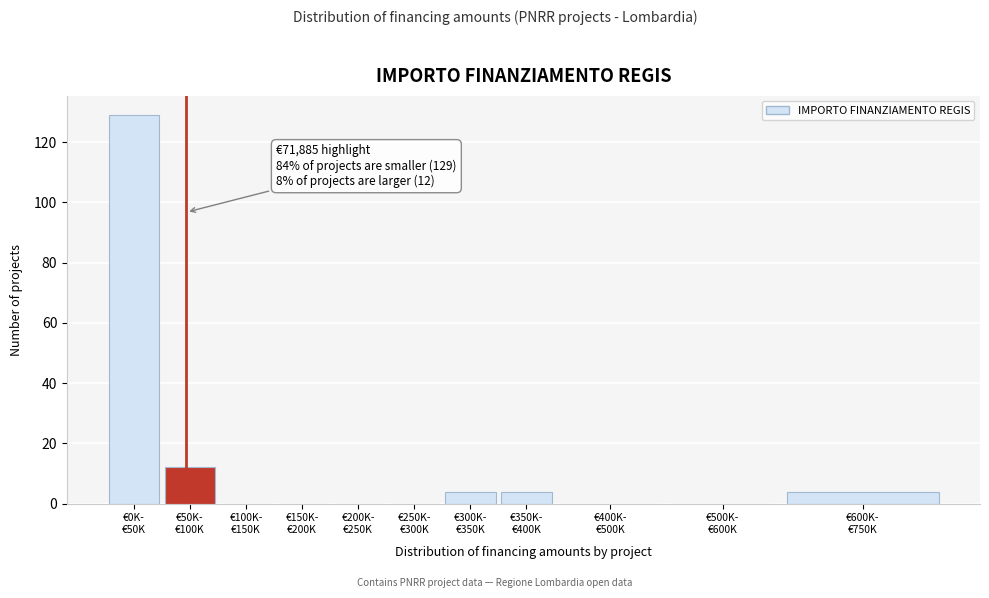

What is the maximum value shown in the chart?

129